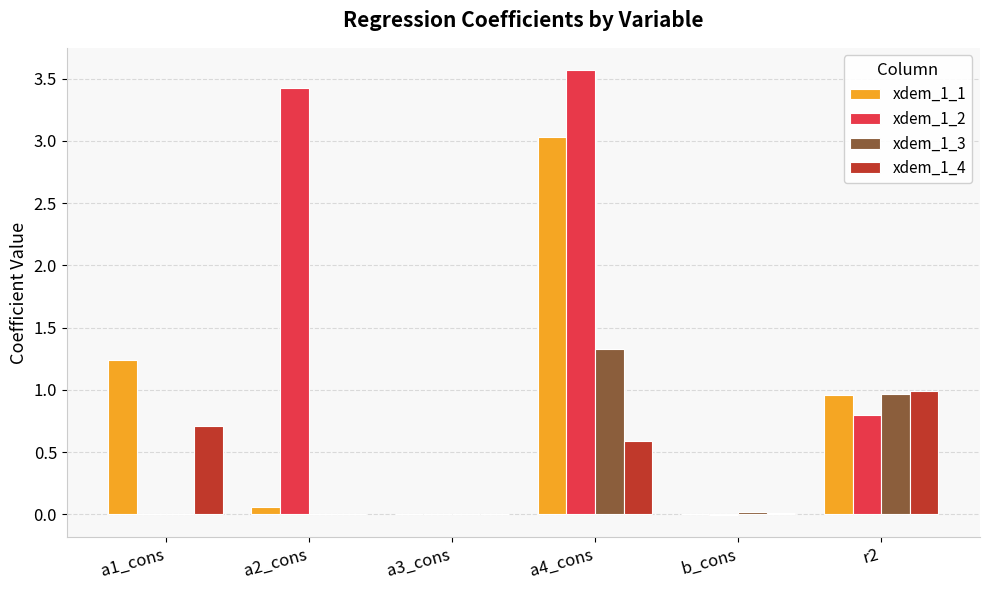

What is the maximum value shown in the chart?

3.6